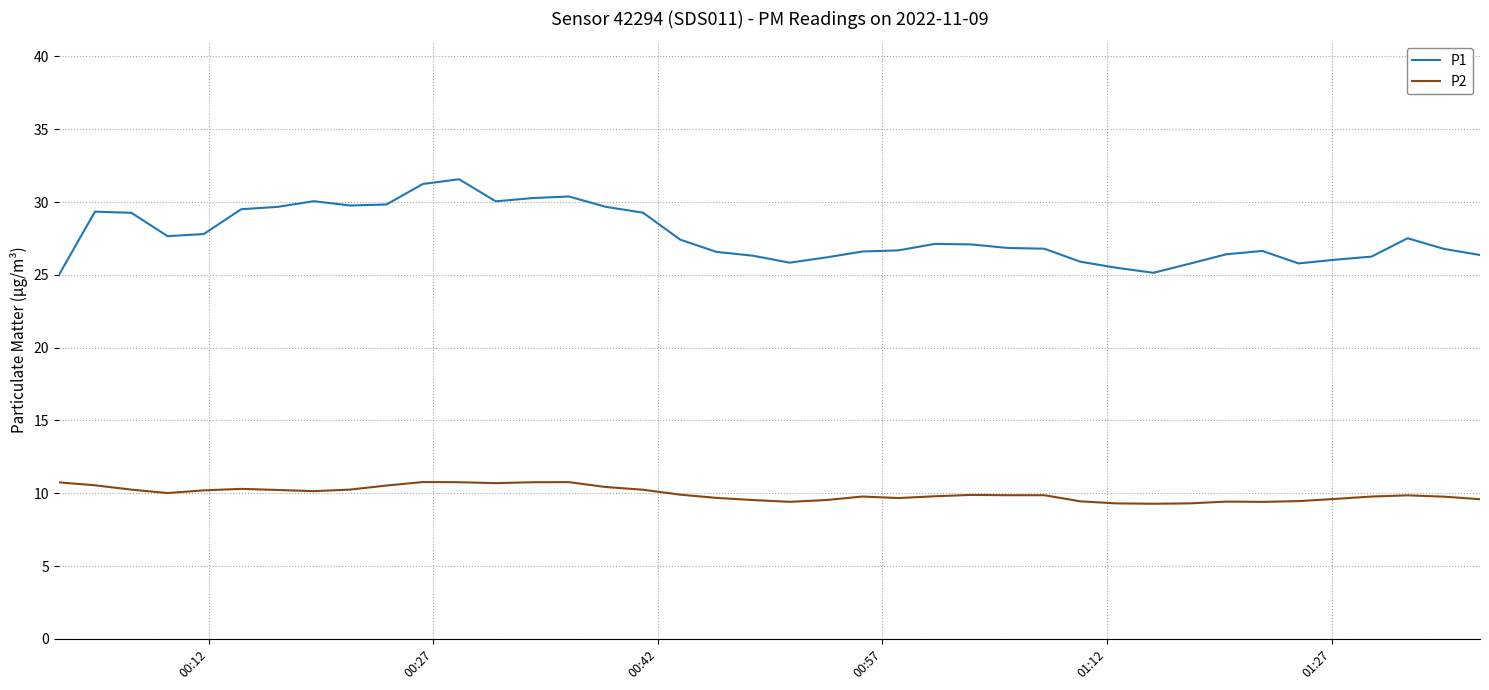

Which series has the largest total across all categories?

P1